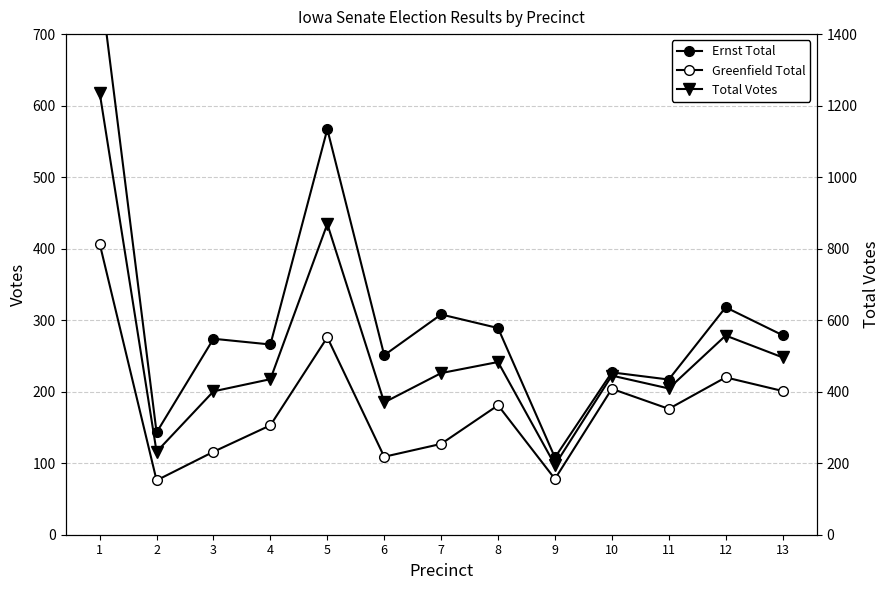

Reading right to left, list all the values displayed in this chart.

Ernst Total: 279	318	217	227	108	289	308	251	567	266	274	143	777
Greenfield Total: 201	220	176	204	78	181	127	109	276	153	116	76	407
Total Votes: 496	557	409	445	195	483	452	370	869	435	401	232	1236